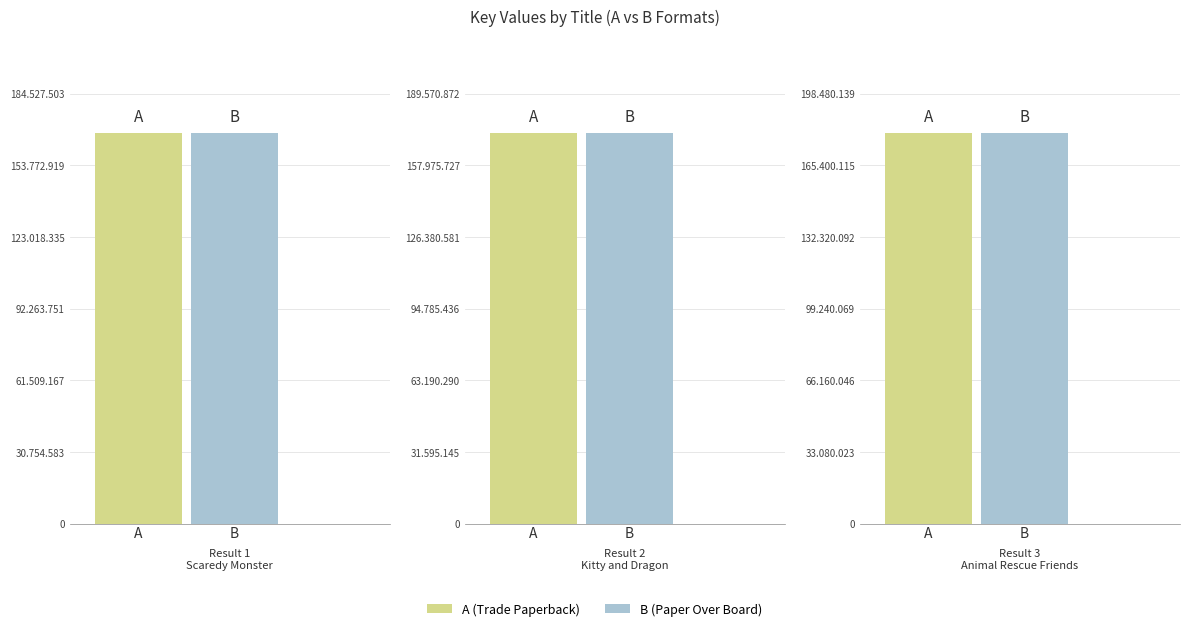

Which series changed the most between Kitty and Dragon and Animal Rescue Friends?

A